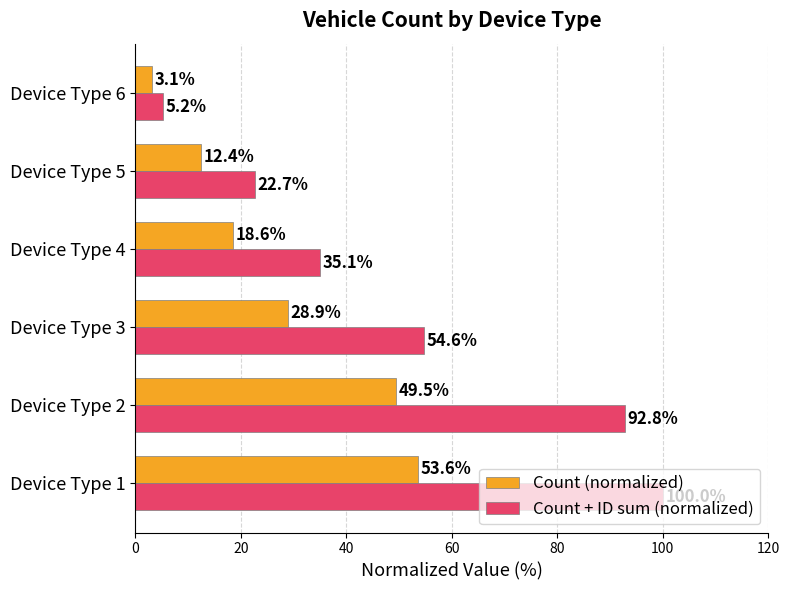

At how many categories does at least one series exceed 84?

2